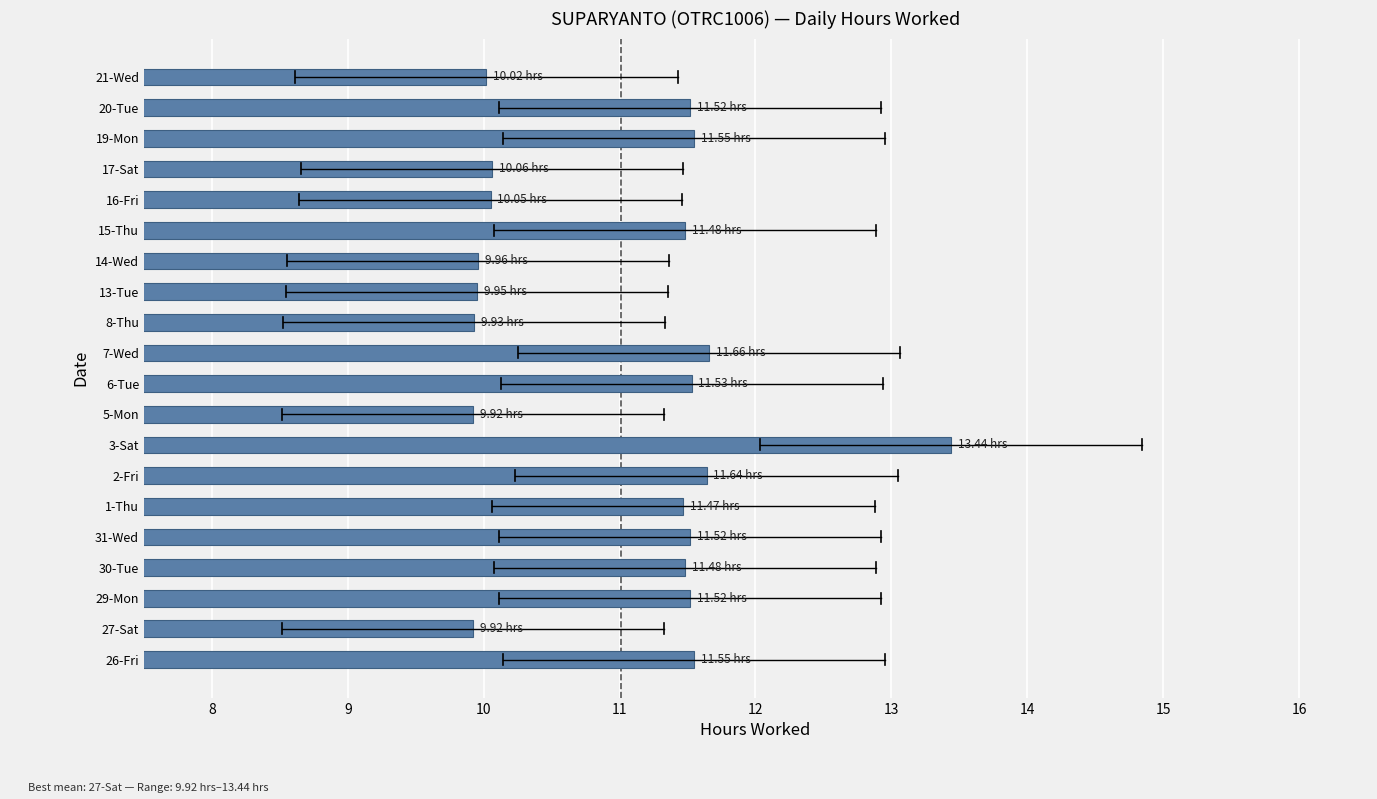

Approximately how many times larger is the value at 7-Wed compared to 29-Mon?

1.0